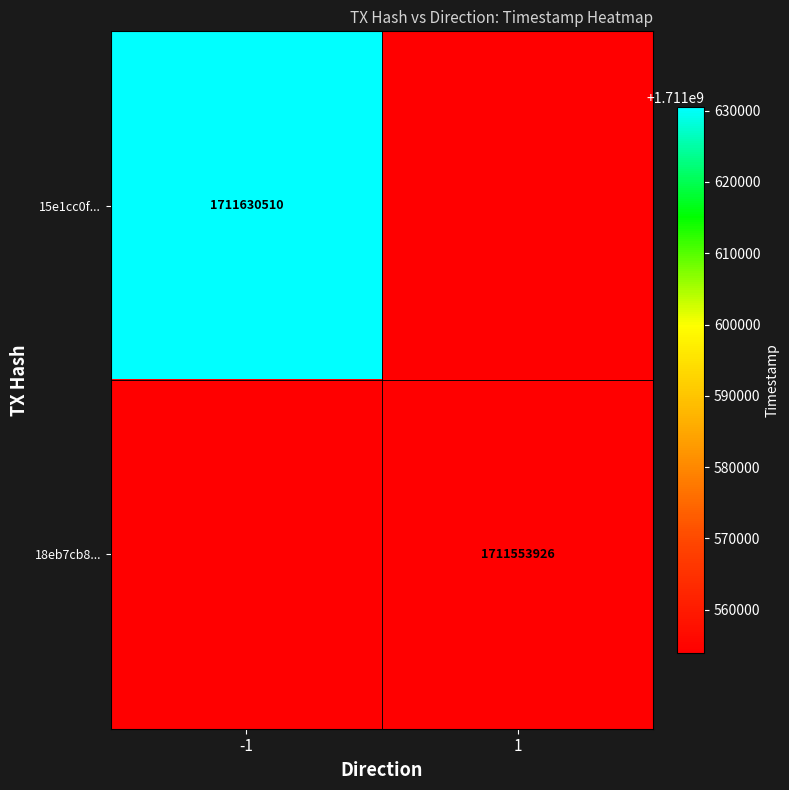

True or false: 15e1cc0f... has a value of 1711630510 at -1.

True